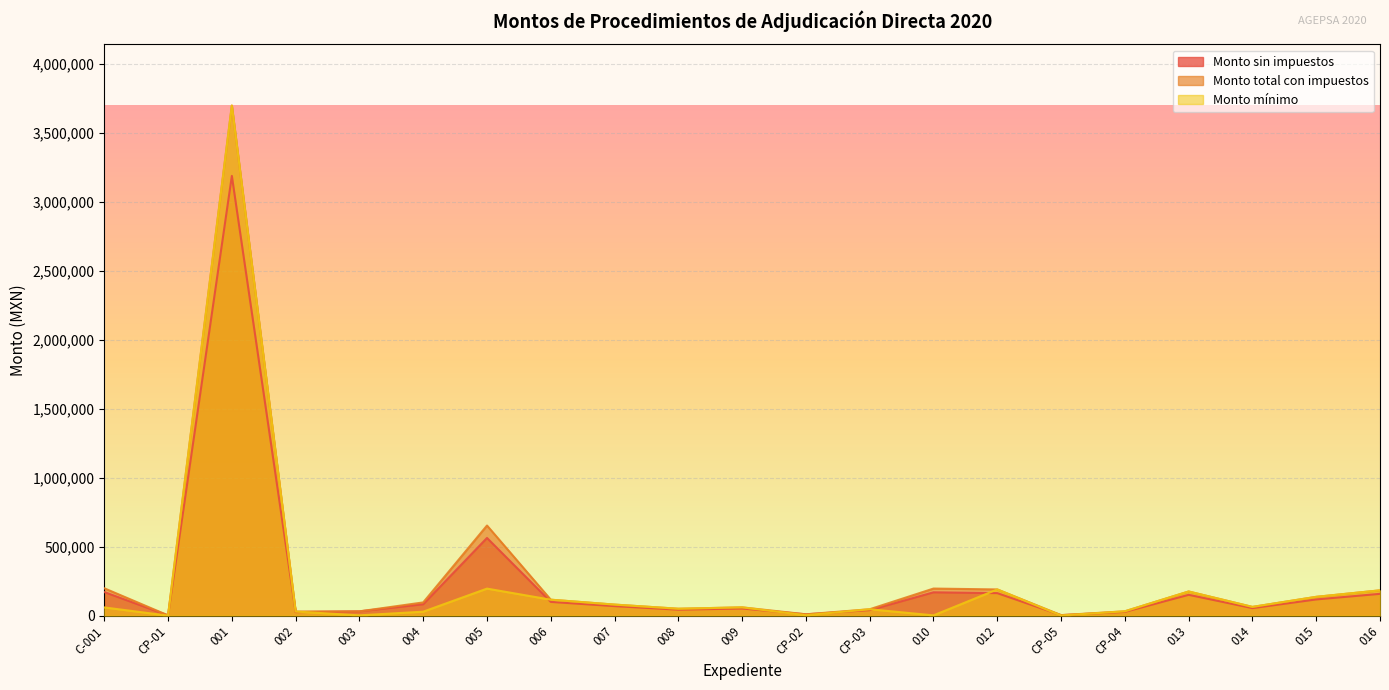

Reading right to left, extract all data points from this chart.

Monto sin impuestos: 016=158000.0	015=117407.0	014=54545.5	013=150845.0	CP-04=27098.7	CP-05=3600.0	012=163030.8	010=169120.7	CP-03=40000.0	CP-02=9600.0	009=51724.1	008=43103.4	007=68965.5	006=99569.0	005=562909.0	004=82577.9	003=31046.0	002=25600.0	001=3186390.2	CP-01=2000.0	C-001=170870.7
Monto total con impuestos: 016=183280.0	015=136192.1	014=63272.8	013=174980.2	CP-04=31434.5	CP-05=3600.0	012=189822.4	010=196180.0	CP-03=46400.0	CP-02=9600.0	009=60000.0	008=50000.0	007=80000.0	006=115500.0	005=652974.5	004=95790.4	003=31013.4	002=29696.0	001=3696212.6	CP-01=2000.0	C-001=198210.0
Monto mínimo: 016=183280.0	015=136192.1	014=63272.8	013=174980.2	CP-04=31434.5	CP-05=1080.0	012=189822.4	010=1961.8	CP-03=46400.0	CP-02=2880.0	009=60000.0	008=50000.0	007=80000.0	006=115500.0	005=195892.3	004=28737.1	003=1895.4	002=29696.0	001=3696212.6	CP-01=36.0	C-001=59463.0